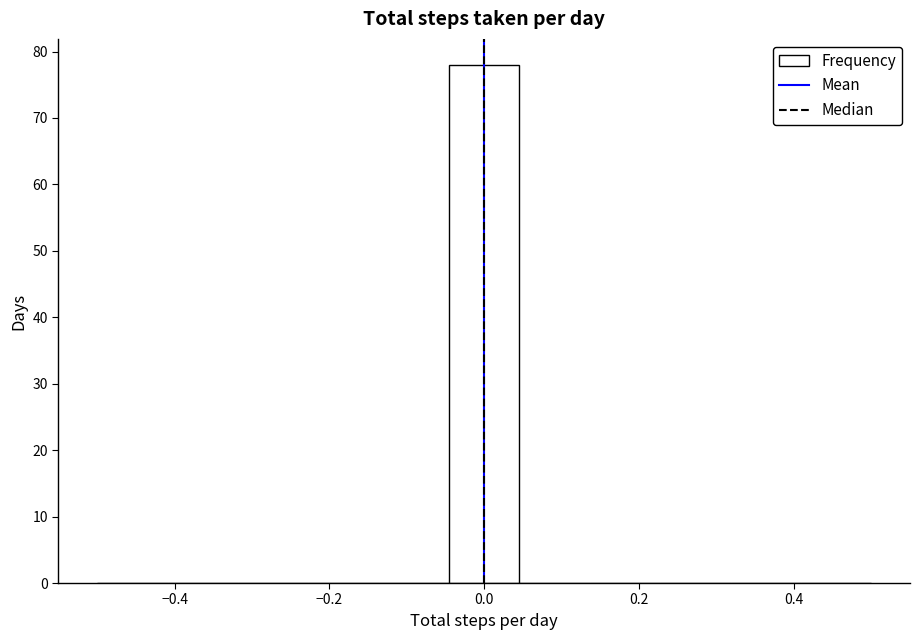

Reading left to right, transcribe this chart: for each bar, give the range it covers on the x-axis and its height. Neither the bar edges nor the heights are printed on the chart, so give them approximately, as read against the axes.

-0.50 to -0.40: 0
-0.40 to -0.32: 0
-0.32 to -0.22: 0
-0.22 to -0.14: 0
-0.14 to -0.04: 0
-0.04 to 0.04: 78
0.04 to 0.14: 0
0.14 to 0.22: 0
0.22 to 0.32: 0
0.32 to 0.40: 0
0.40 to 0.50: 0